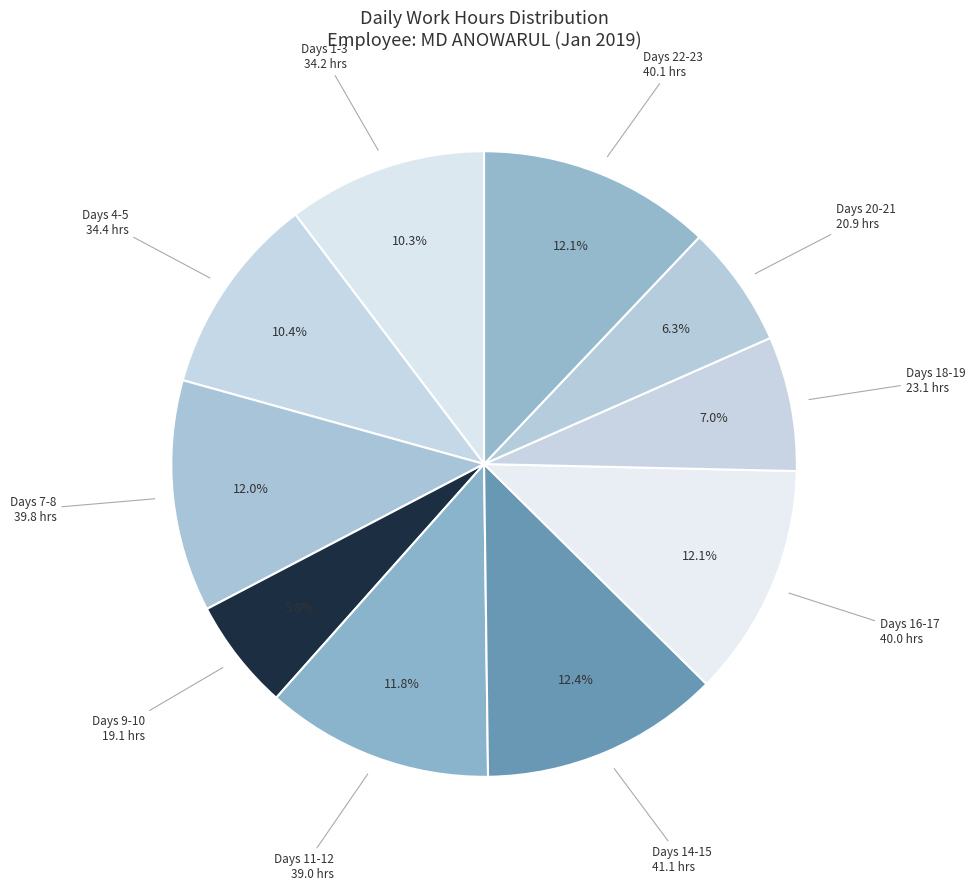

What is the ratio of the value at Days 18-19 to the value at Days 22-23?

0.6